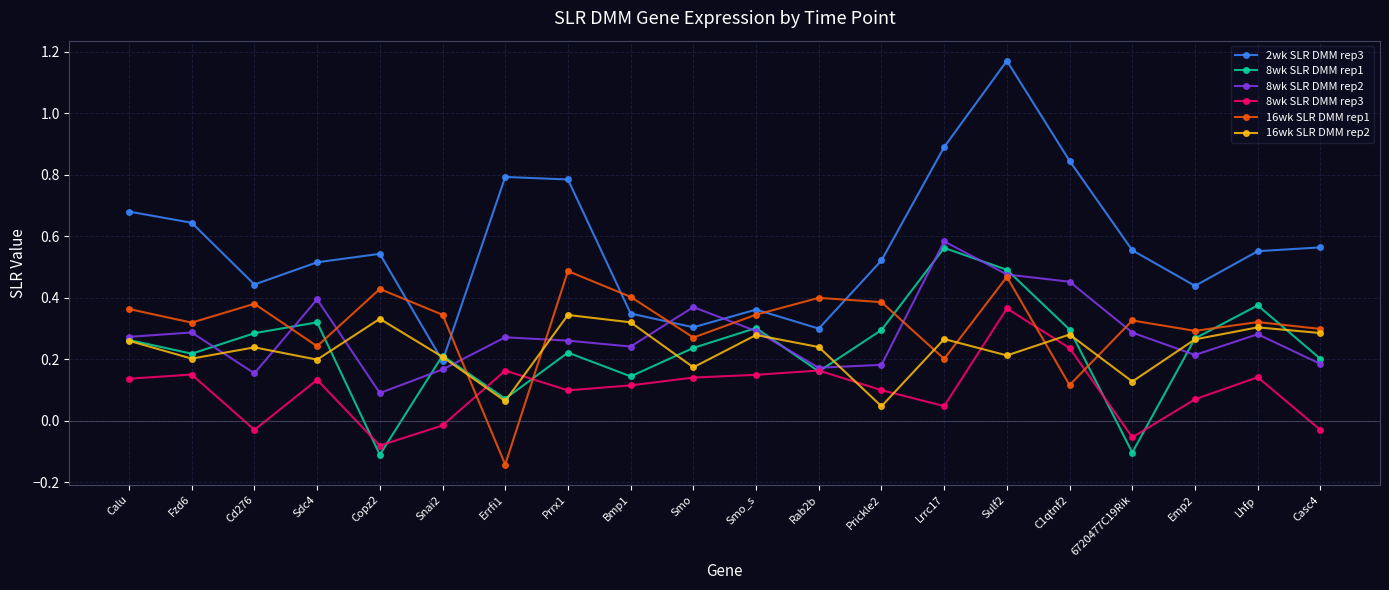

Count the number of data series in this chart.

6